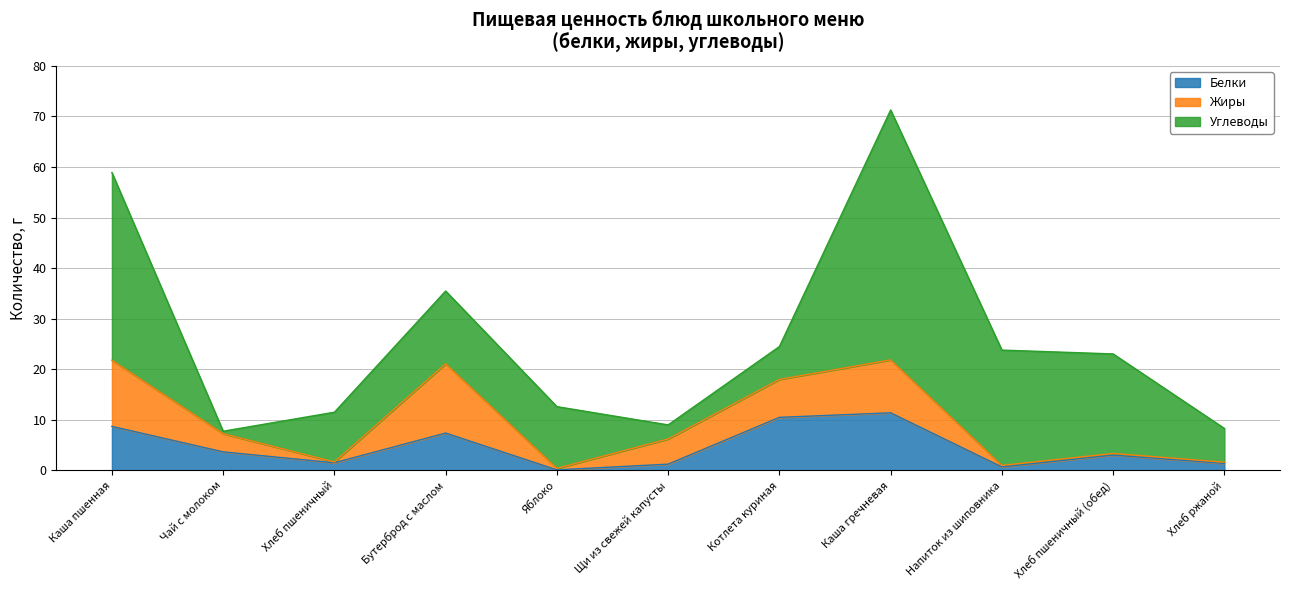

How many interior local valleys does the Белки series have?

3